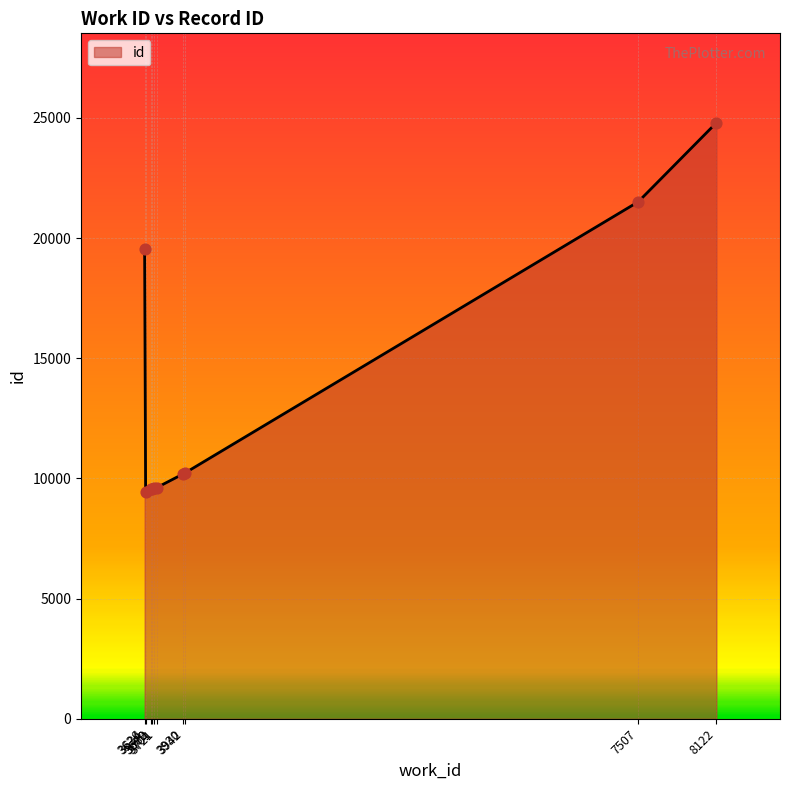

What is the ratio of the value at 3679 to the value at 3701?

1.0